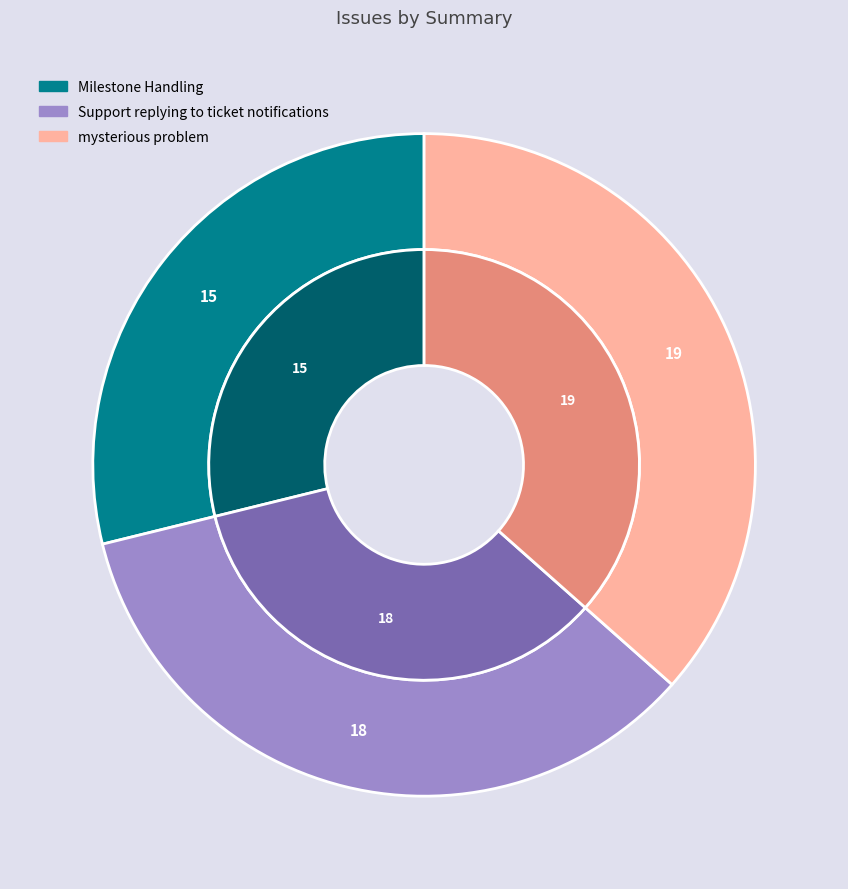

What is the change in value from Support replying to ticket notifications to mysterious problem?

+1